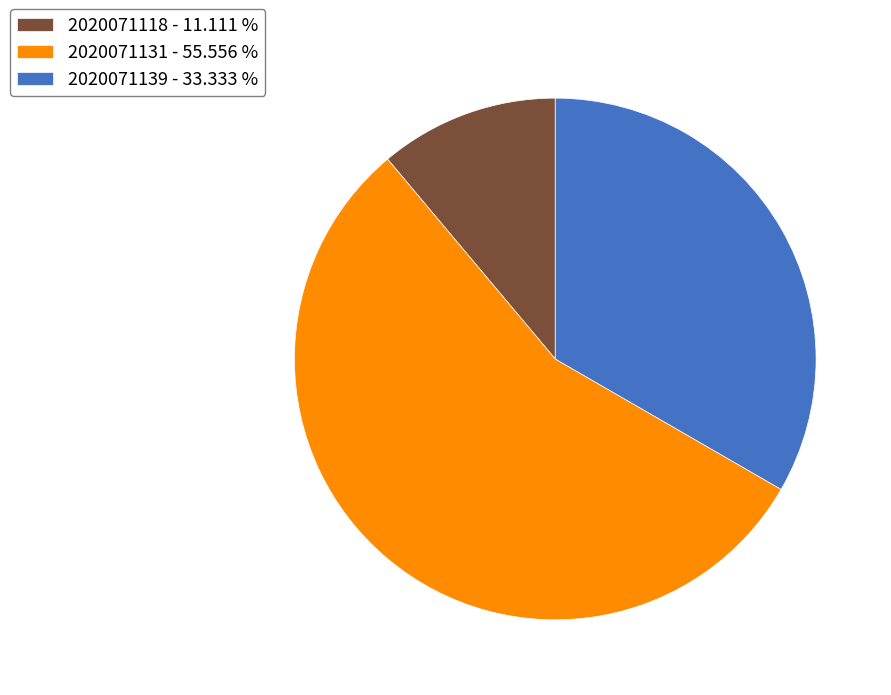

What is the ratio of the value at 2020071131 - 55.556 % to the value at 2020071139 - 33.333 %?

1.7